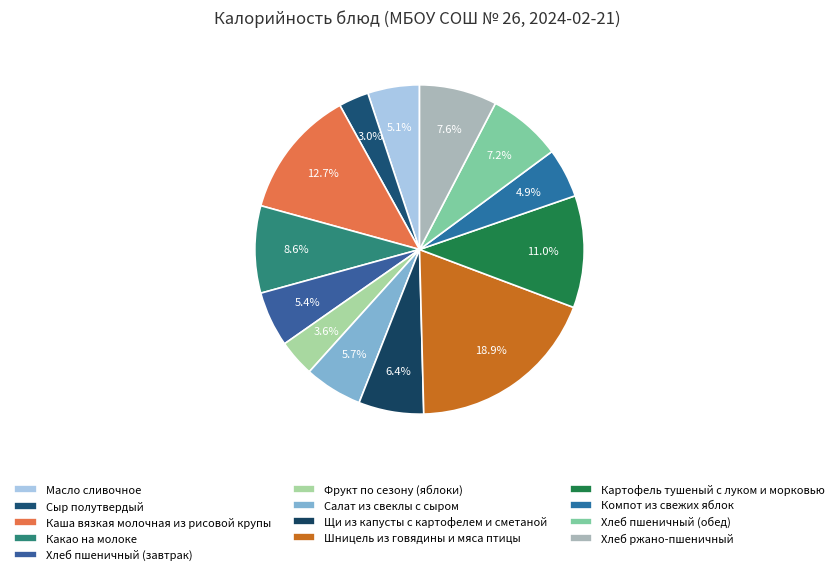

Is it true that Щи из капусты с картофелем и сметаной is 1% of the pie?

False